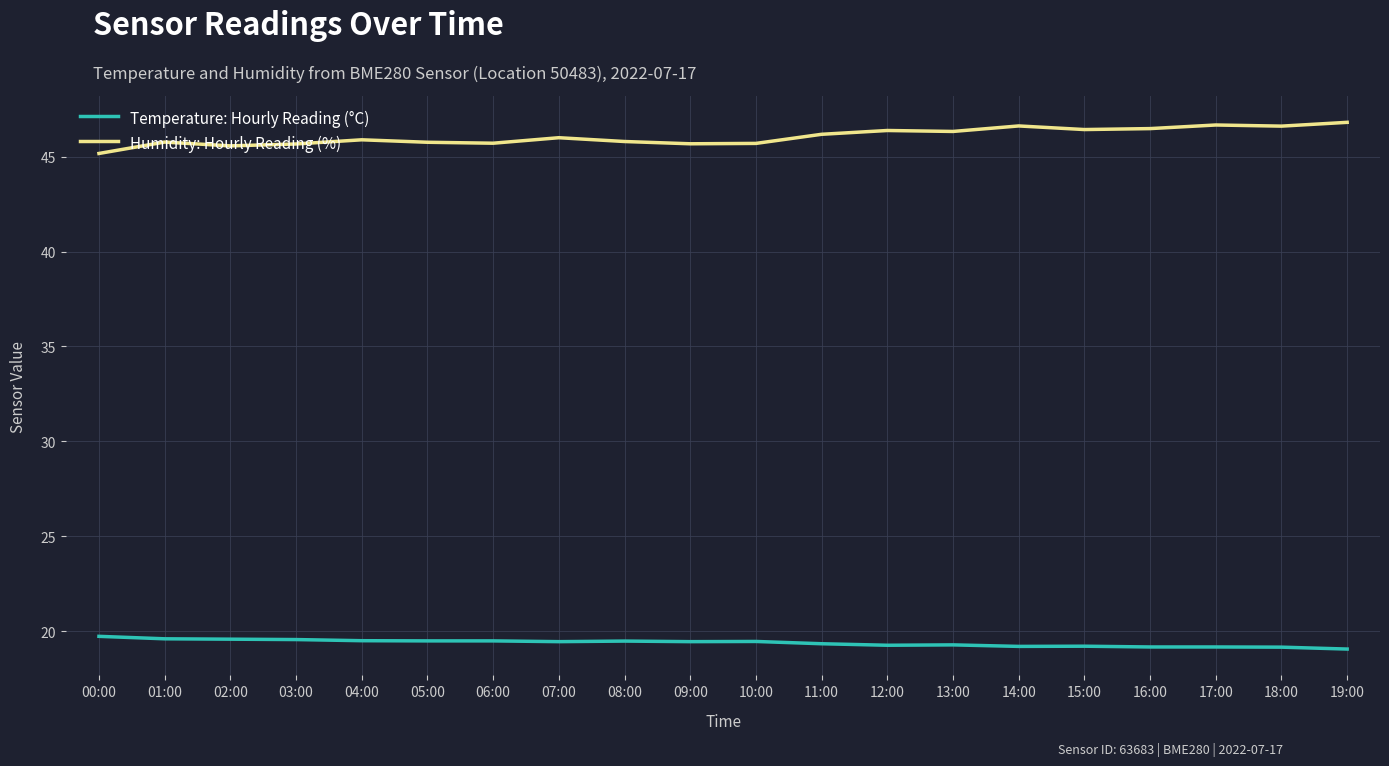

Rank the series by their maximum value, from highest to lowest.

Humidity: Hourly Reading (%), Temperature: Hourly Reading (°C)